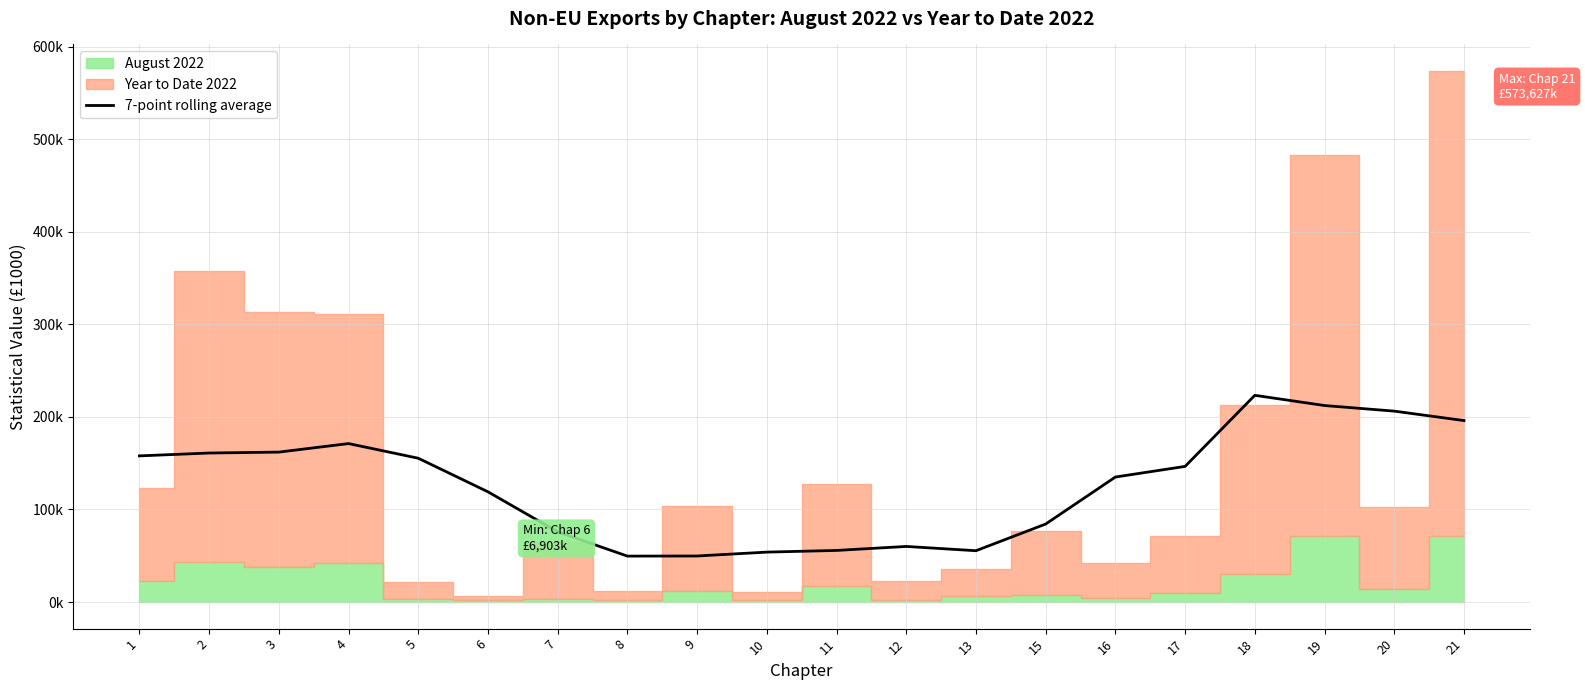

True or false: there are more than 1 points higher than both neighbors.

True